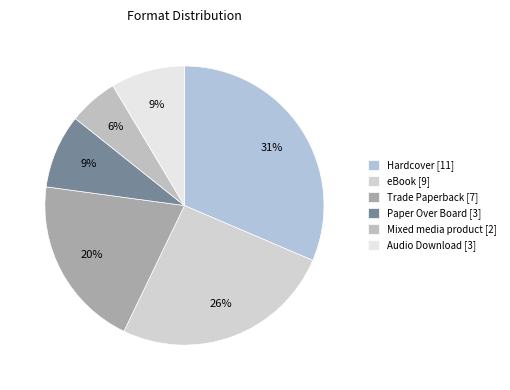

What percentage is the Audio Download slice, to the nearest percent?

9%